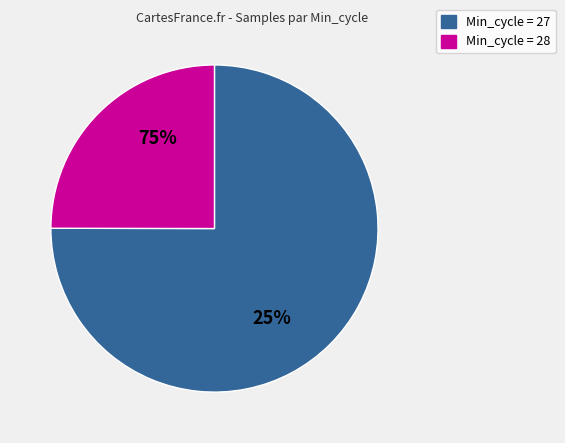

Which category has the biggest portion of the pie?

27